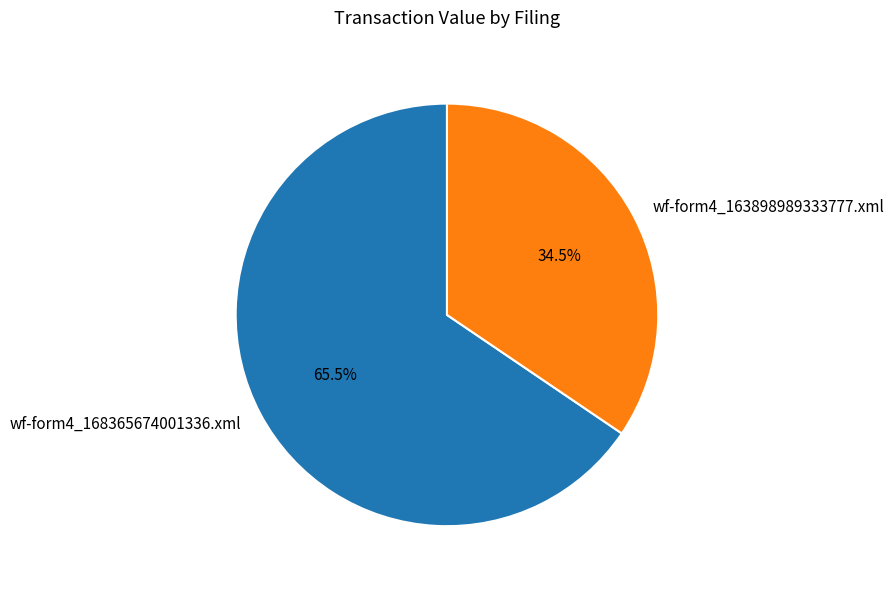

What is the smallest slice in the pie chart?

wf-form4_163898989333777.xml